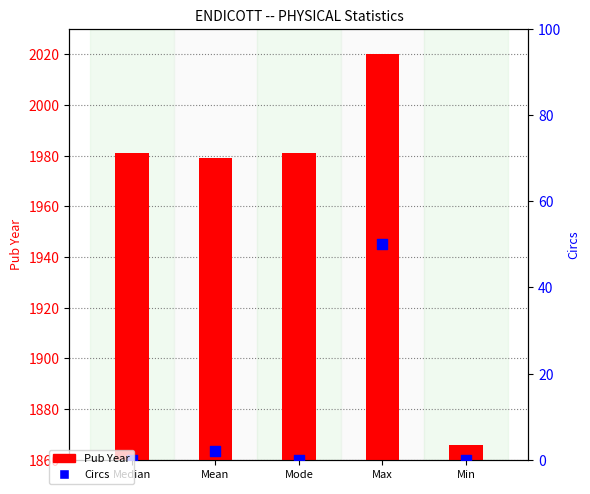

Is the value of Pub Year at Median greater than the value of Circs at Mean?

Yes